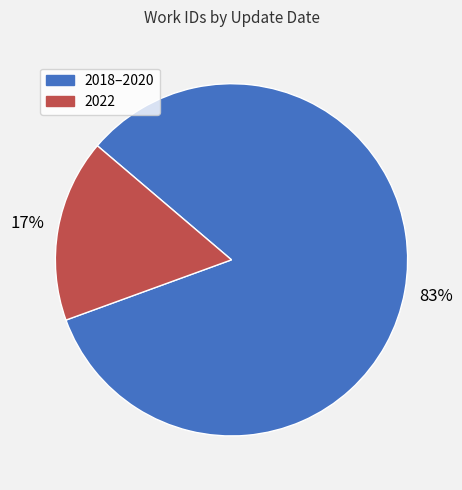

To the nearest percent, what is the average slice percentage?

50%